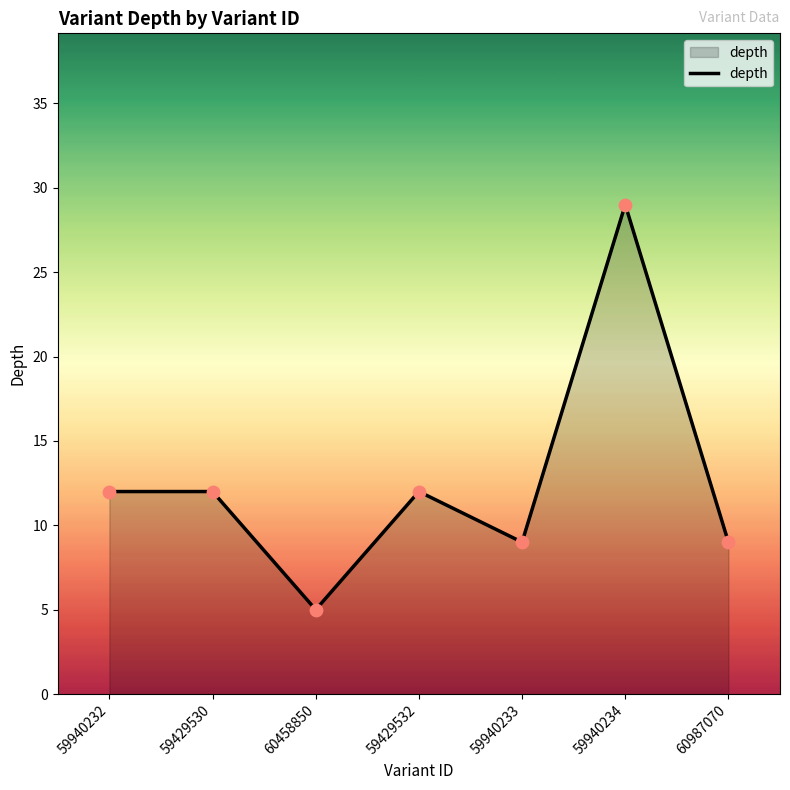

What is the change in value from 59429532 to 59940234?

+17